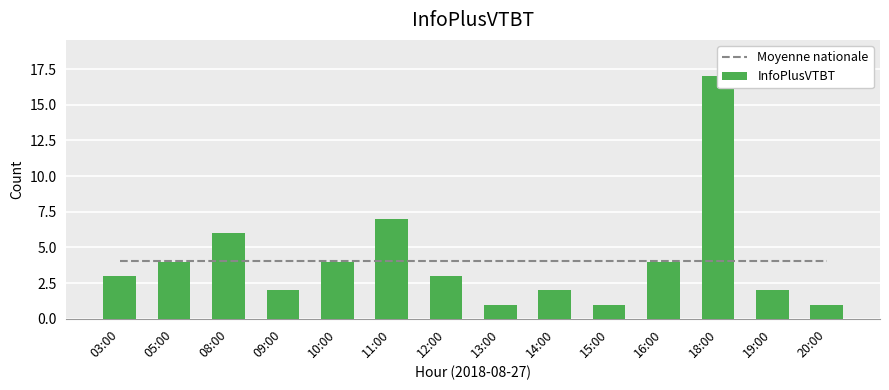

What is the value of the Moyenne nationale bar at the 14th from the left?

4.1